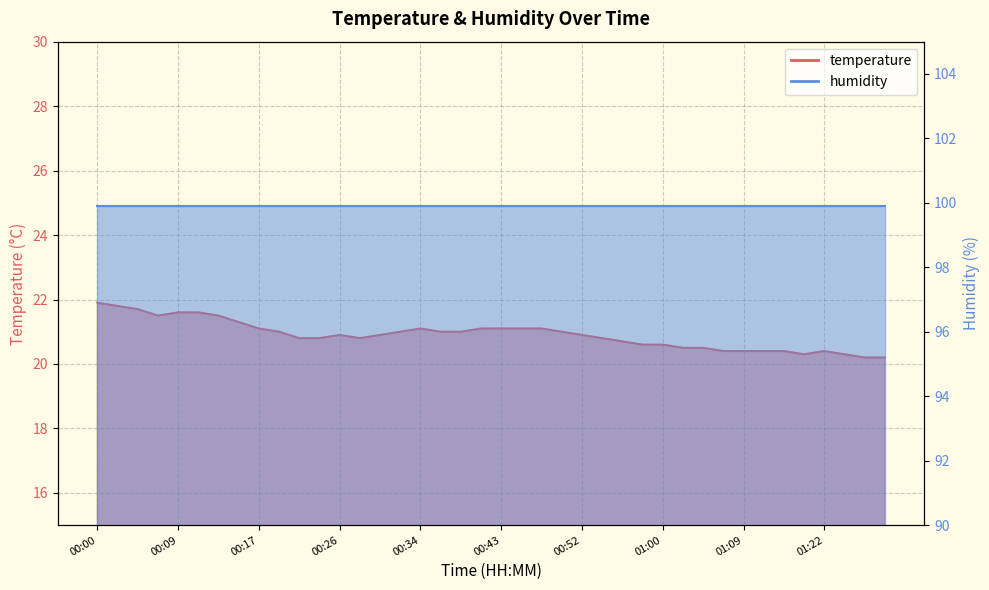

The value at 00:06 is 33.1. True or false?

False